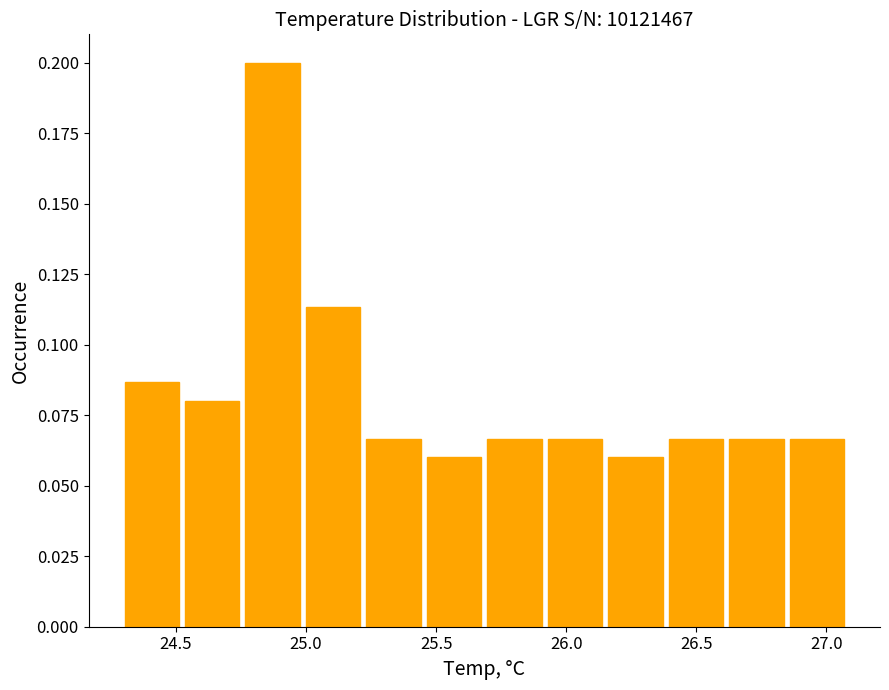

Over which range of the x-axis is the bar tallest?

24.75 to 25.00